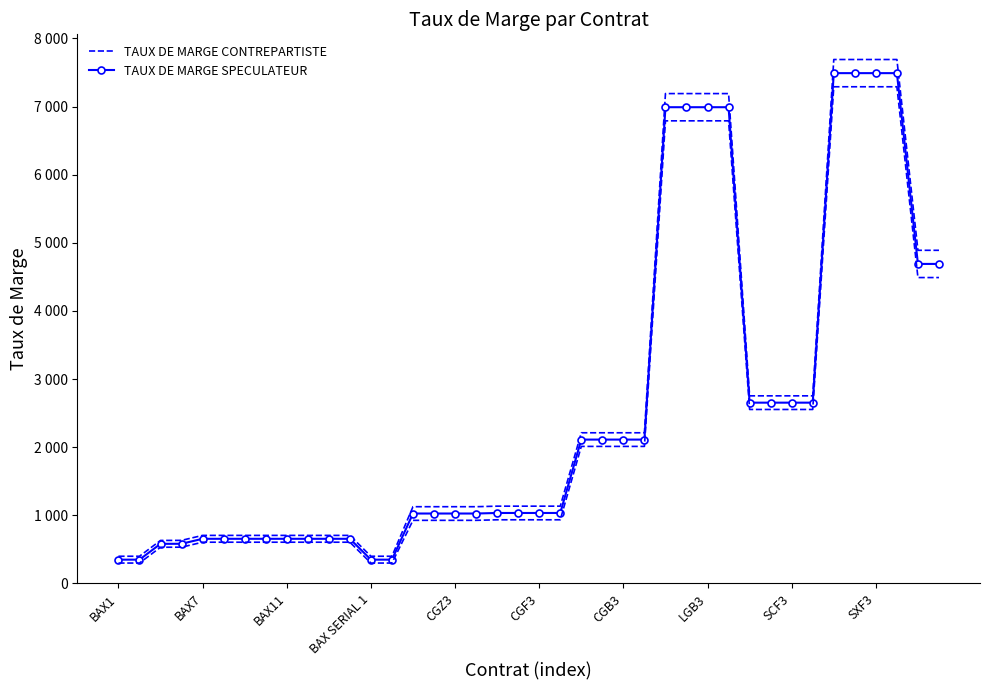

Which label corresponds to the smallest value in the chart?

BAX1